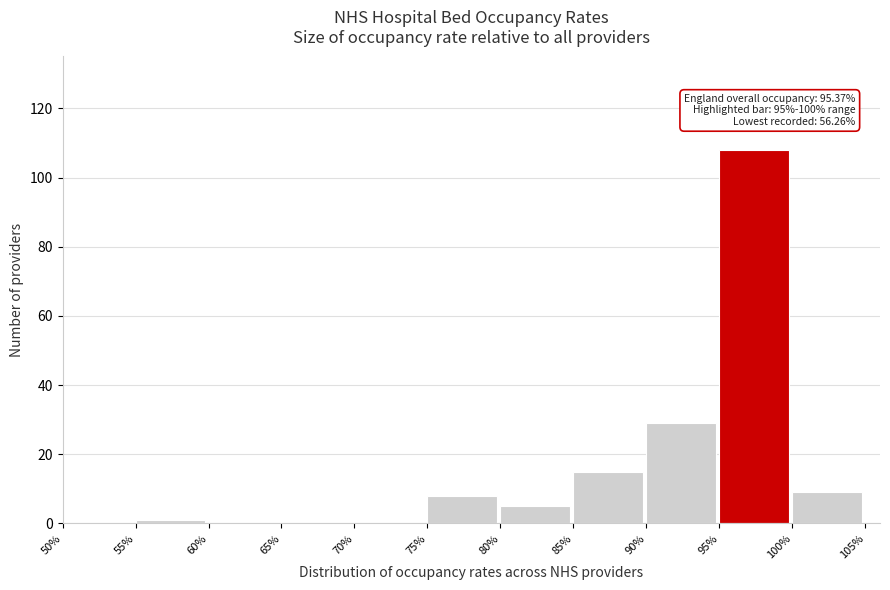

Reading right to left, transcribe all the data shown in this chart.

100%=9	95%=108	90%=29	85%=15	80%=5	75%=8	70%=0	65%=0	60%=0	55%=1	50%=0